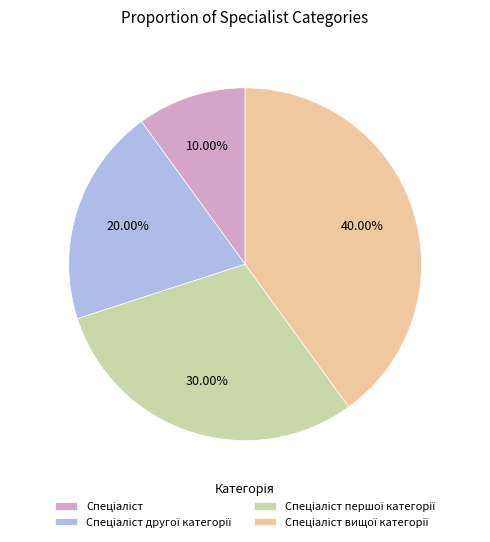

Is there a majority slice in this chart?

No